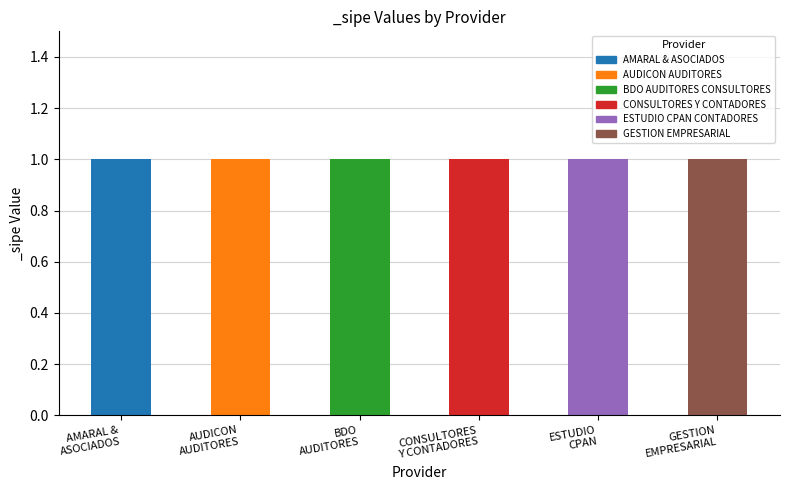

Rank the categories by value from lowest to highest.

BDO AUDITORES CONSULTORES, GESTION EMPRESARIAL, CONSULTORES Y CONTADORES, ESTUDIO CPAN CONTADORES, AUDICON AUDITORES, AMARAL & ASOCIADOS